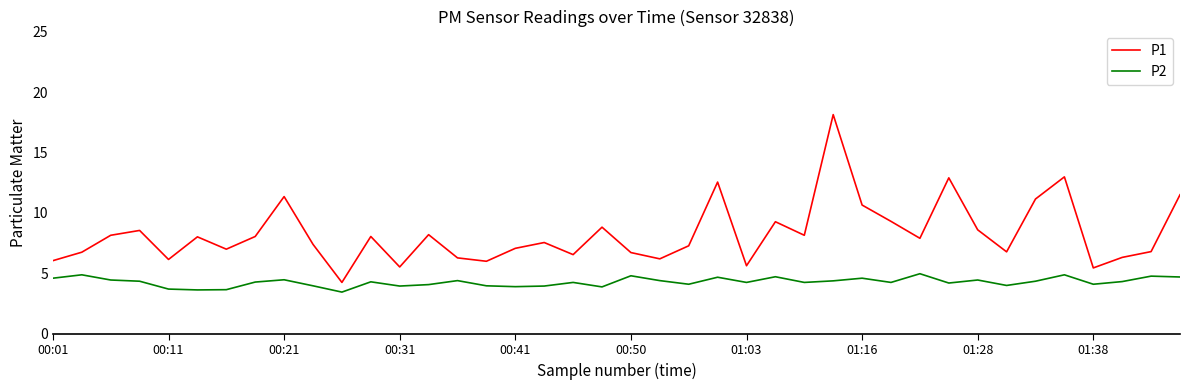

Which series has the largest range (max minus min)?

P1